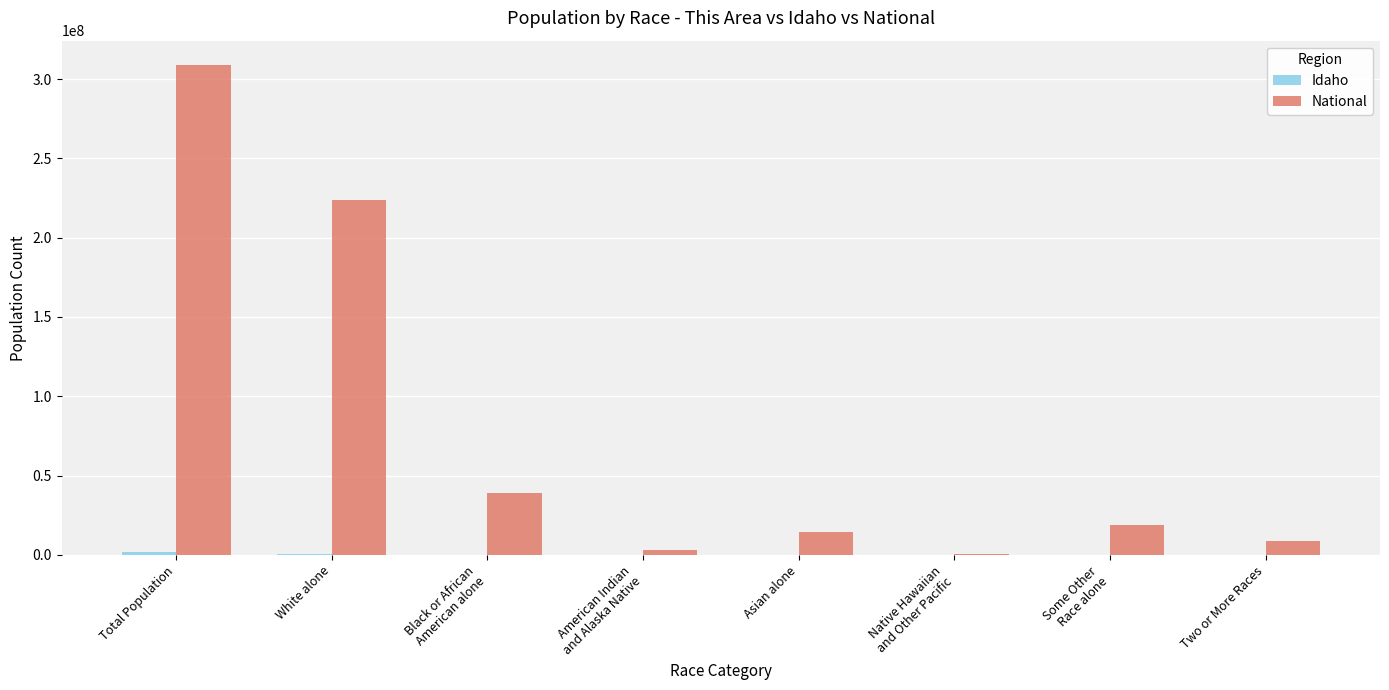

What is the maximum value shown in the chart?

308745538